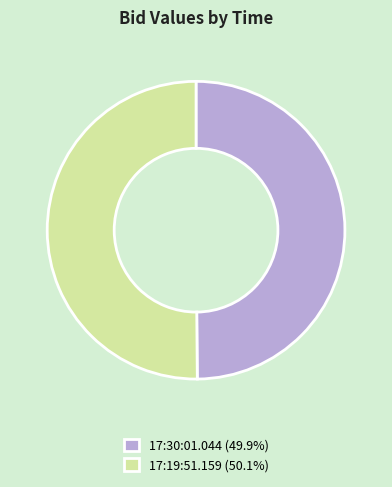

How many segments does this pie chart have?

2